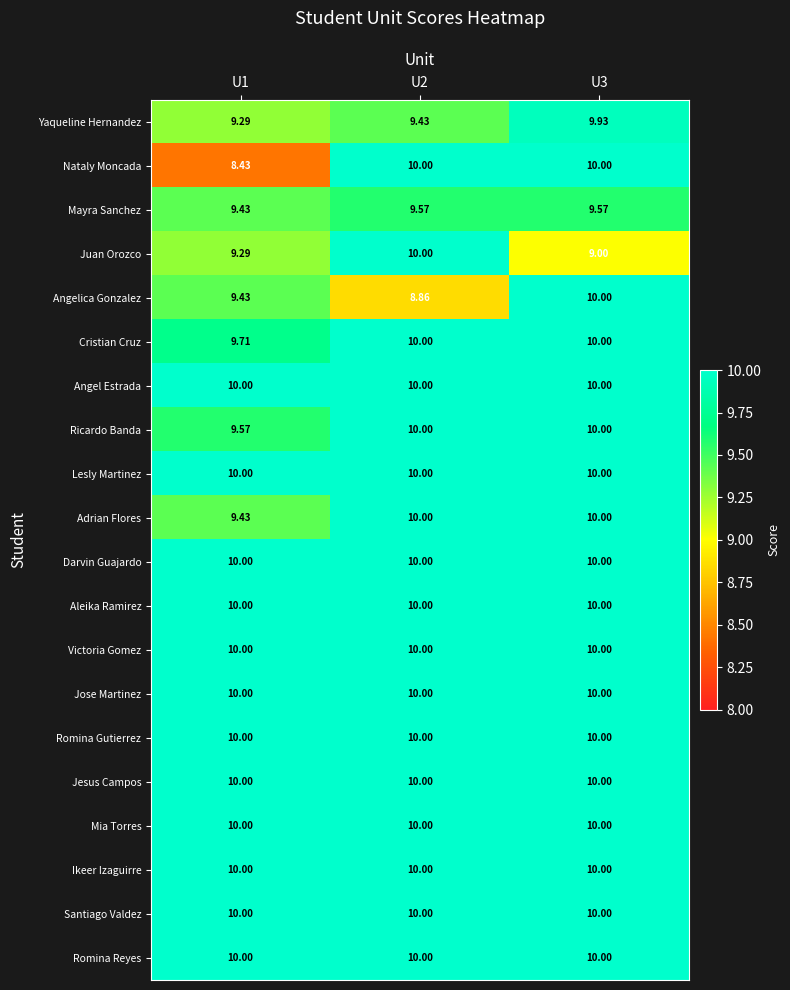

At how many categories does at least one series exceed 8?

3